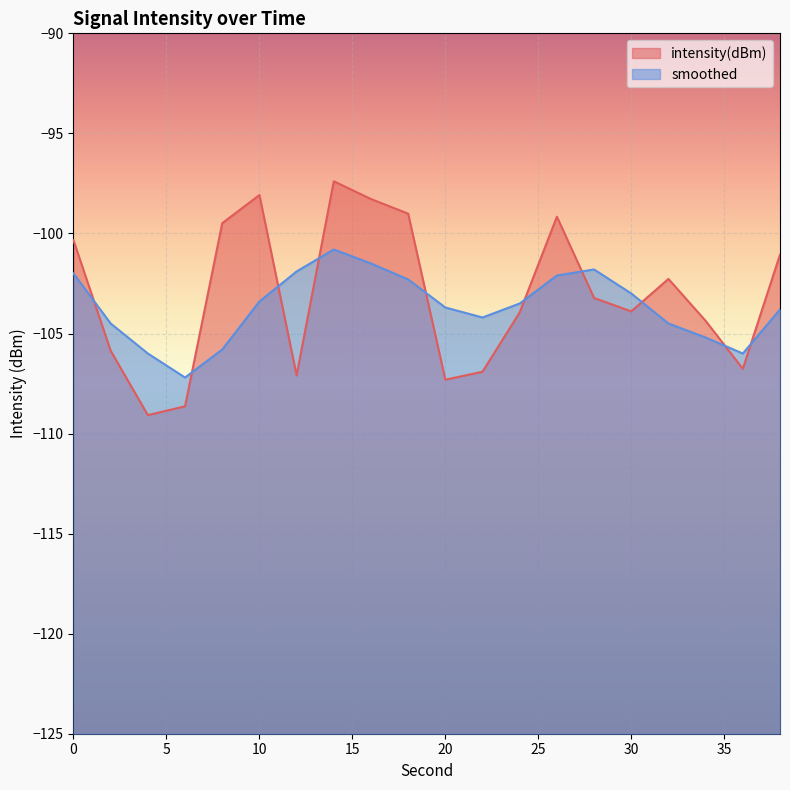

At 28, list the series in order from largest to smallest.

smoothed, intensity(dBm)